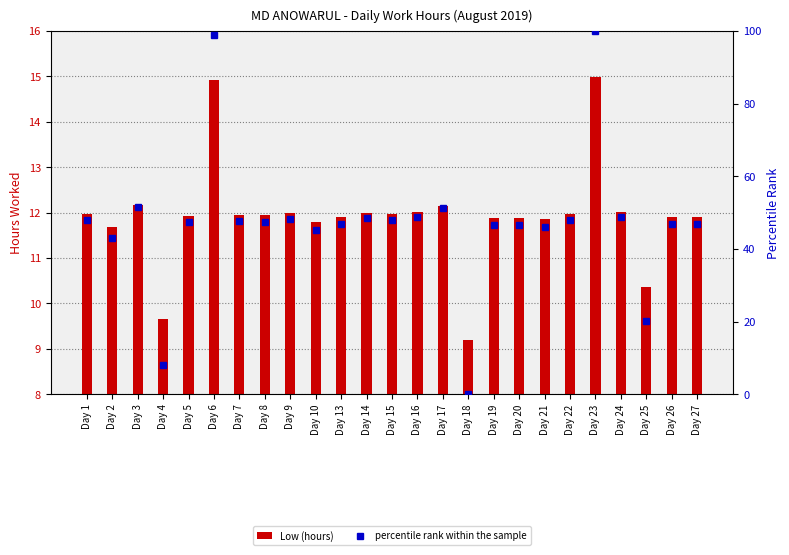

What value does the percentile rank within the sample series have at Day 16?

48.7